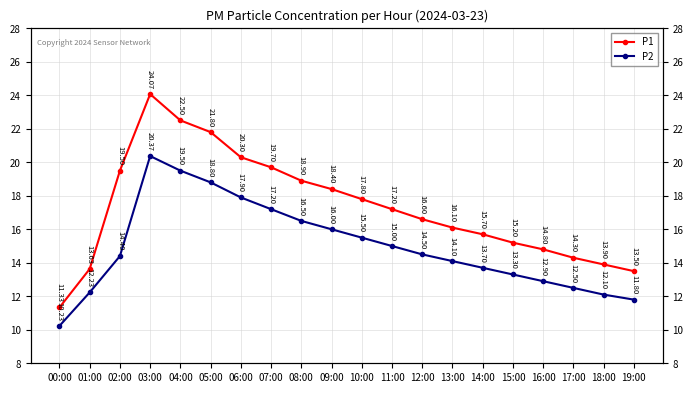

What is the spread (max minus min) of values at 12:00?

2.1